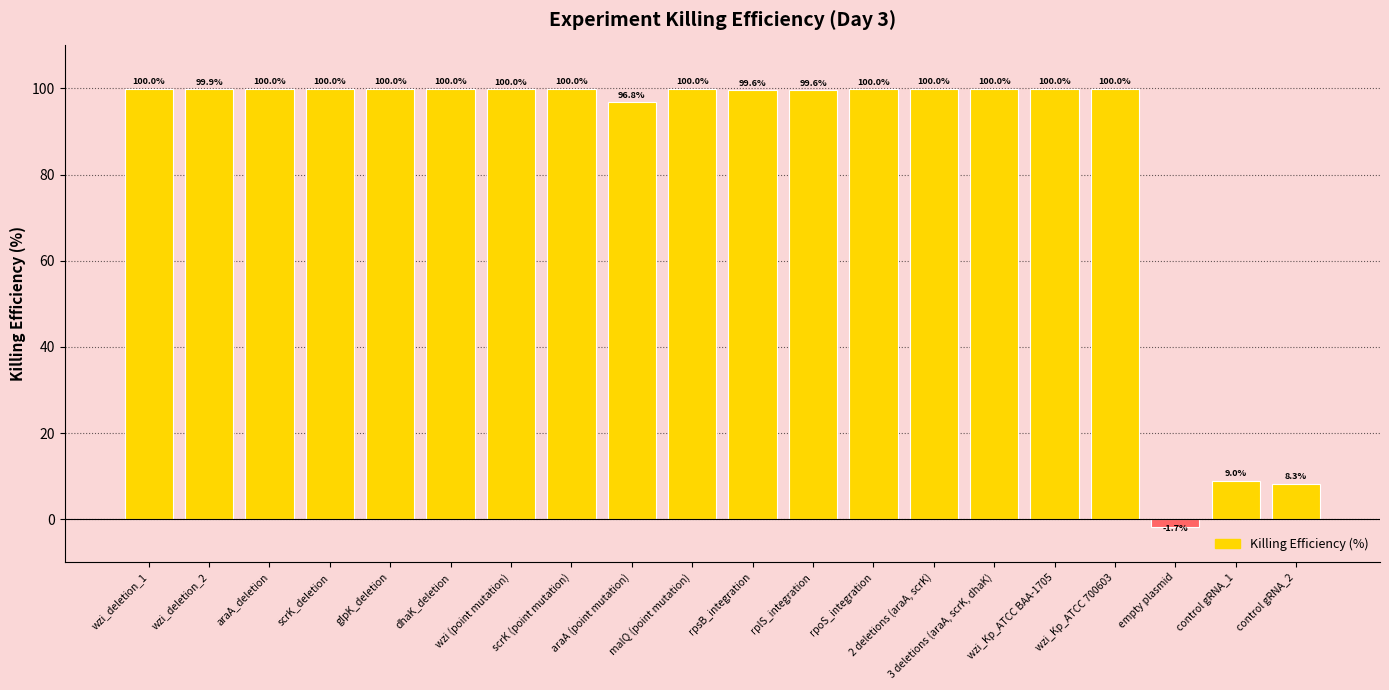

What is the label of the 6th bar from the right?

3 deletions (araA, scrK, dhaK)